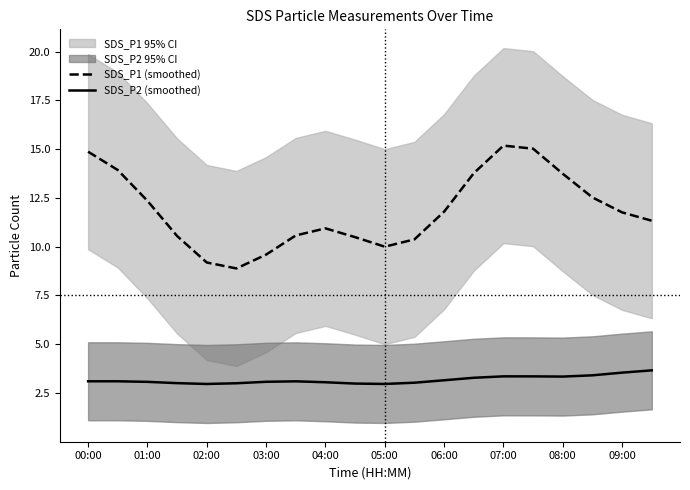

True or false: SDS_P2 (smoothed) and SDS_P1 (smoothed) intersect in this chart.

False